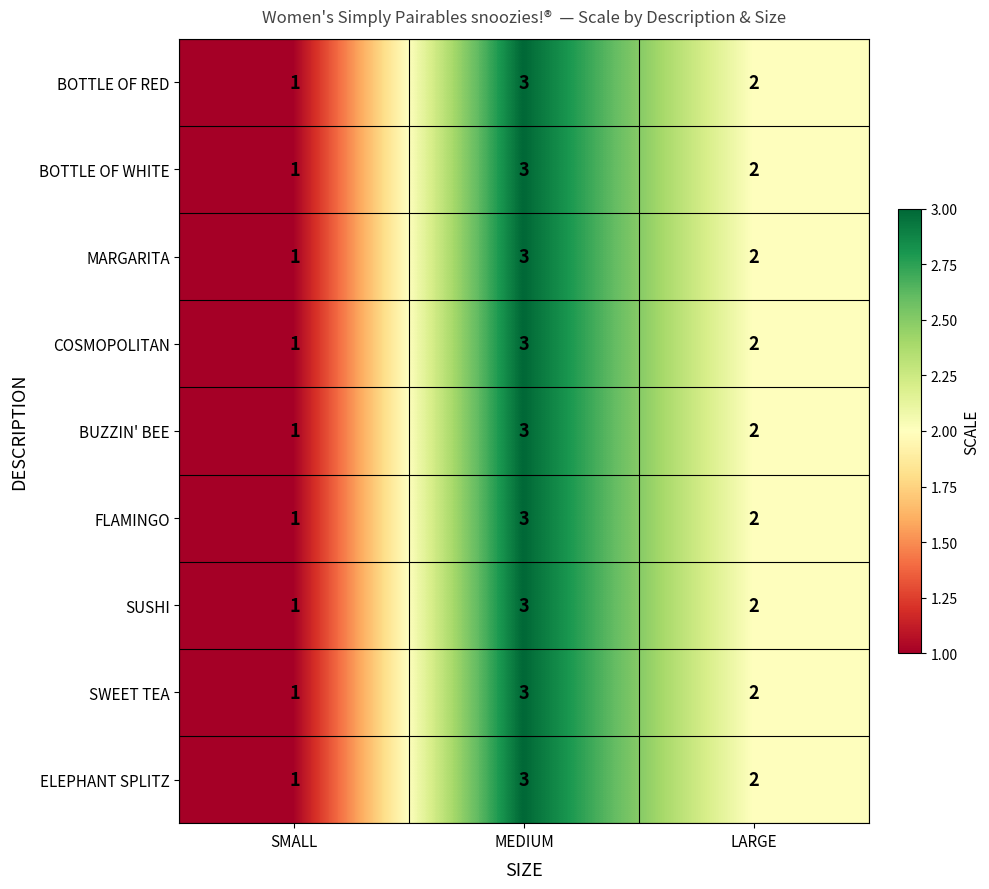

Rank the categories by MARGARITA value from lowest to highest.

SMALL, LARGE, MEDIUM